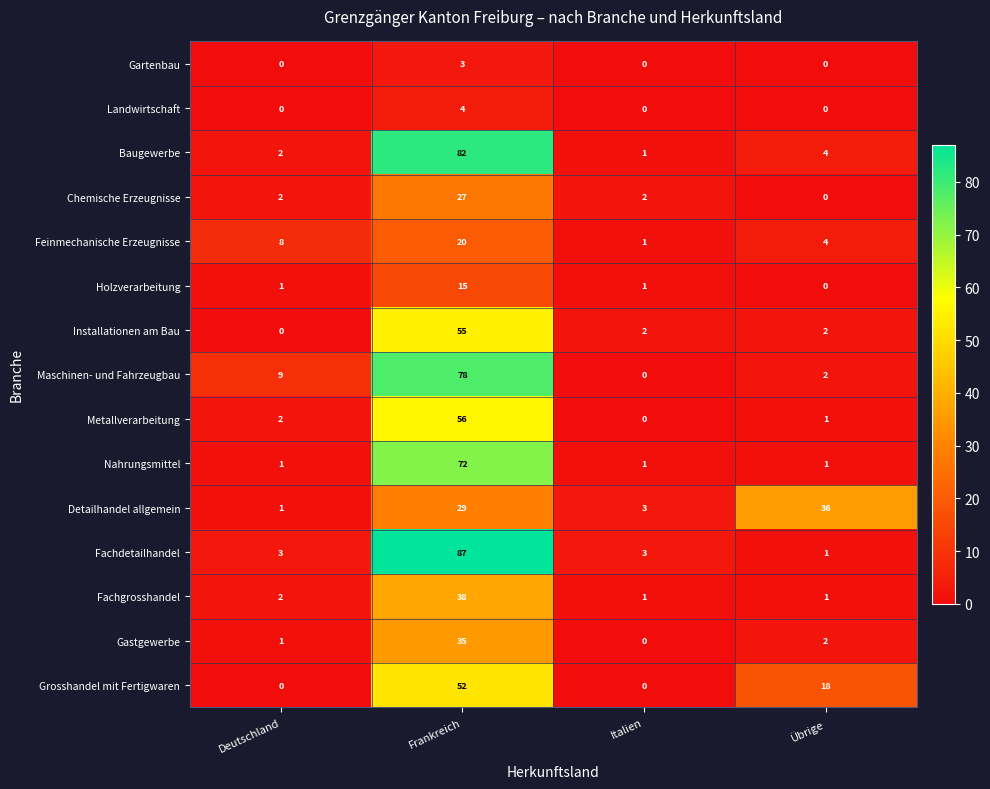

At which category is the sum across all series the highest?

Frankreich